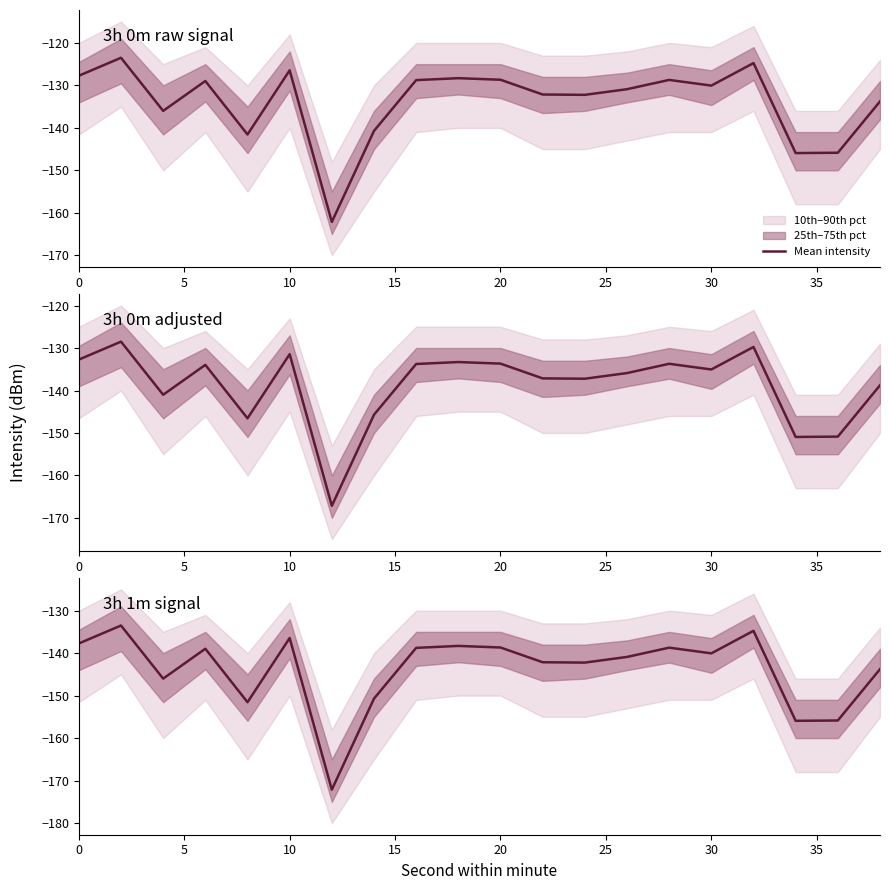

What is the value of the 20th point from the left?

-143.8